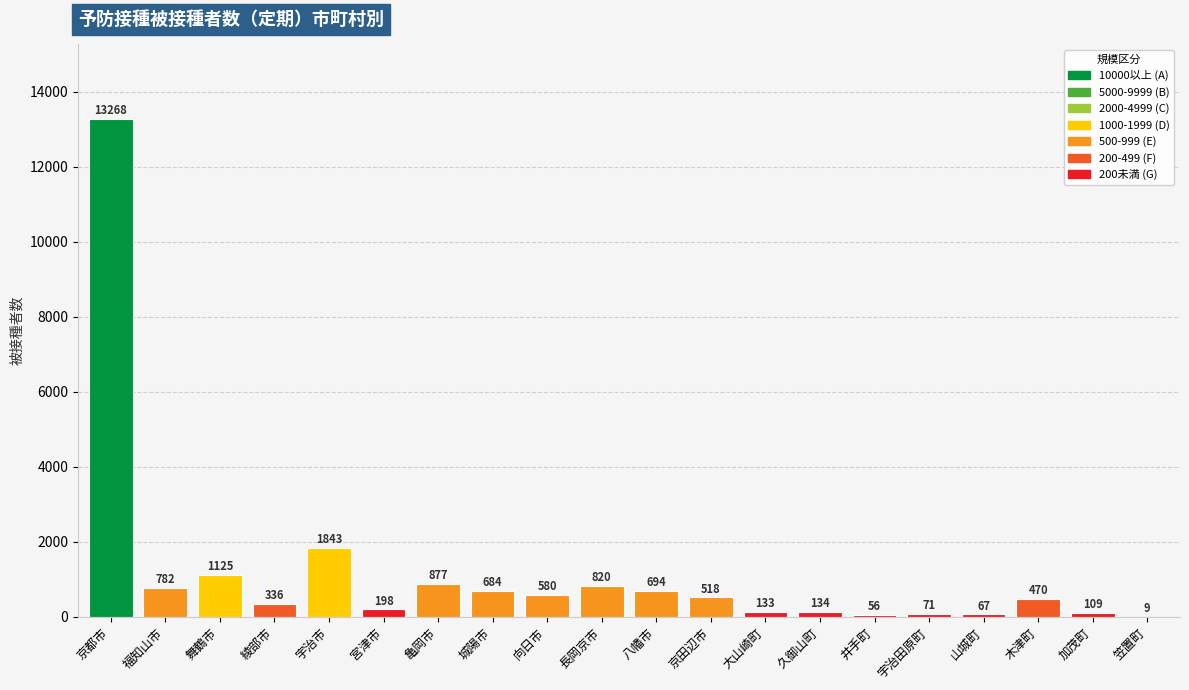

Is it true that the value at 向日市 is 118?

False